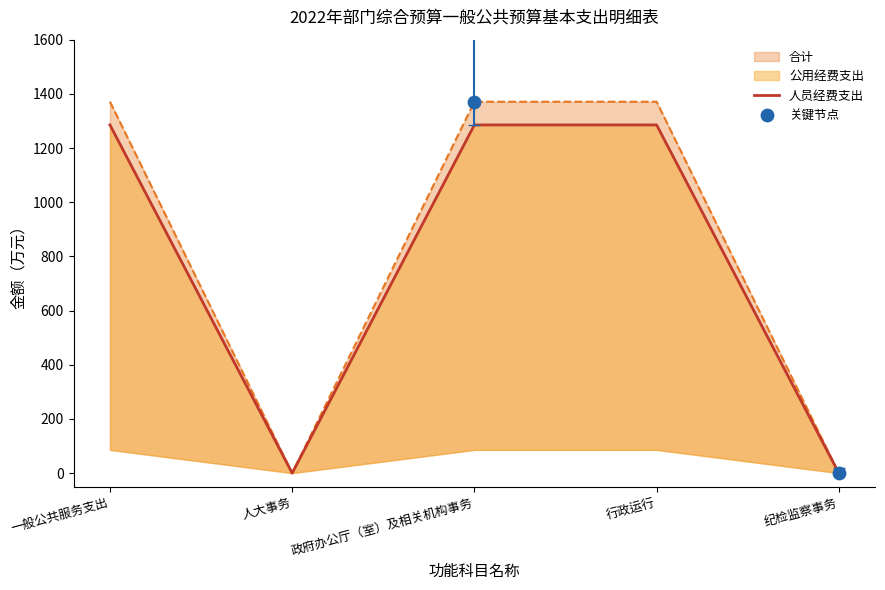

Is the value of 合计 at 纪检监察事务 greater than the value of 人员经费支出 at 人大事务?

No